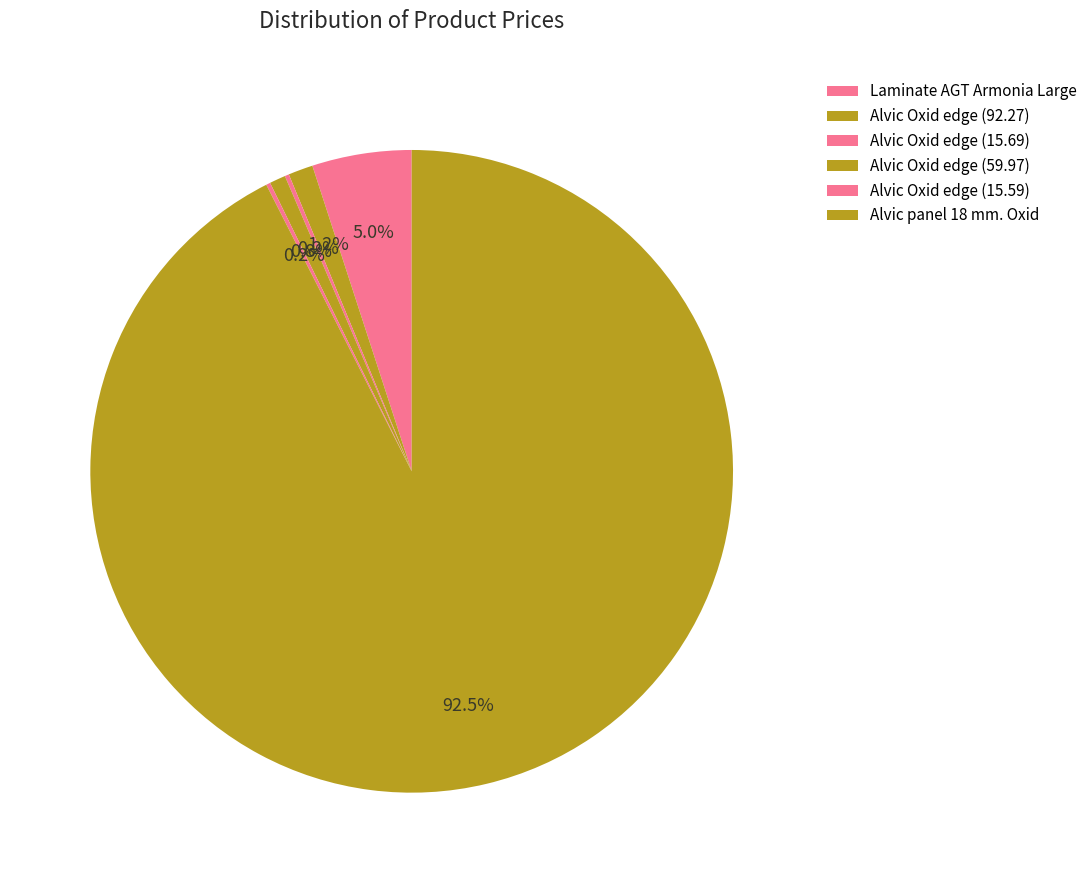

Between Alvic Oxid edge (59.97) and Alvic panel 18 mm. Oxid, which is larger?

Alvic panel 18 mm. Oxid